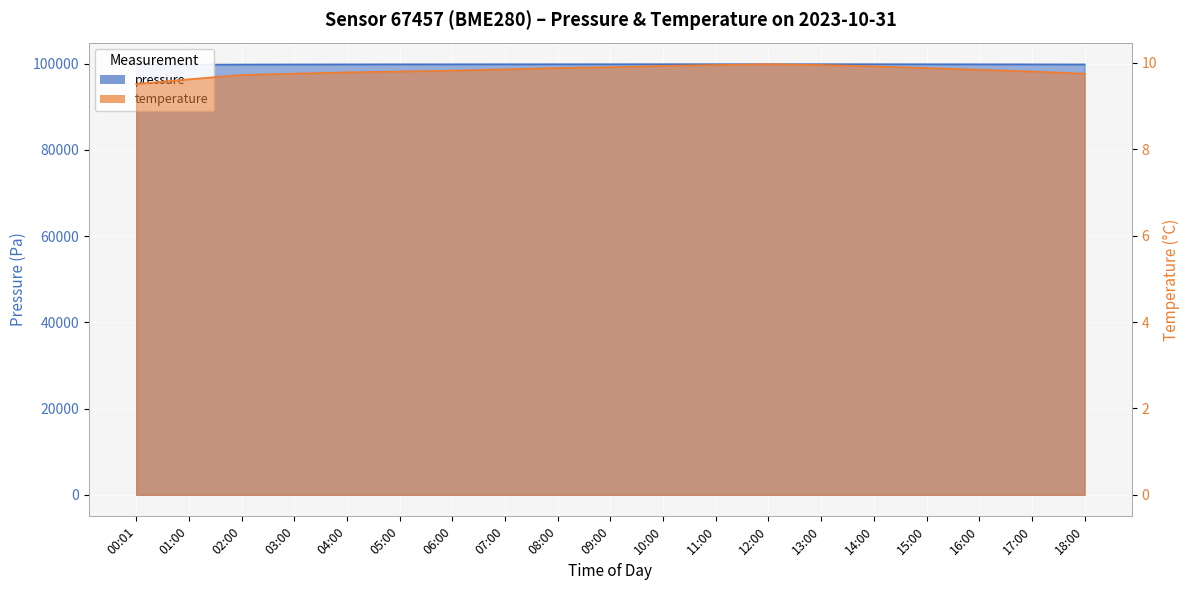

What is the sum of all pressure values?

1896872.5